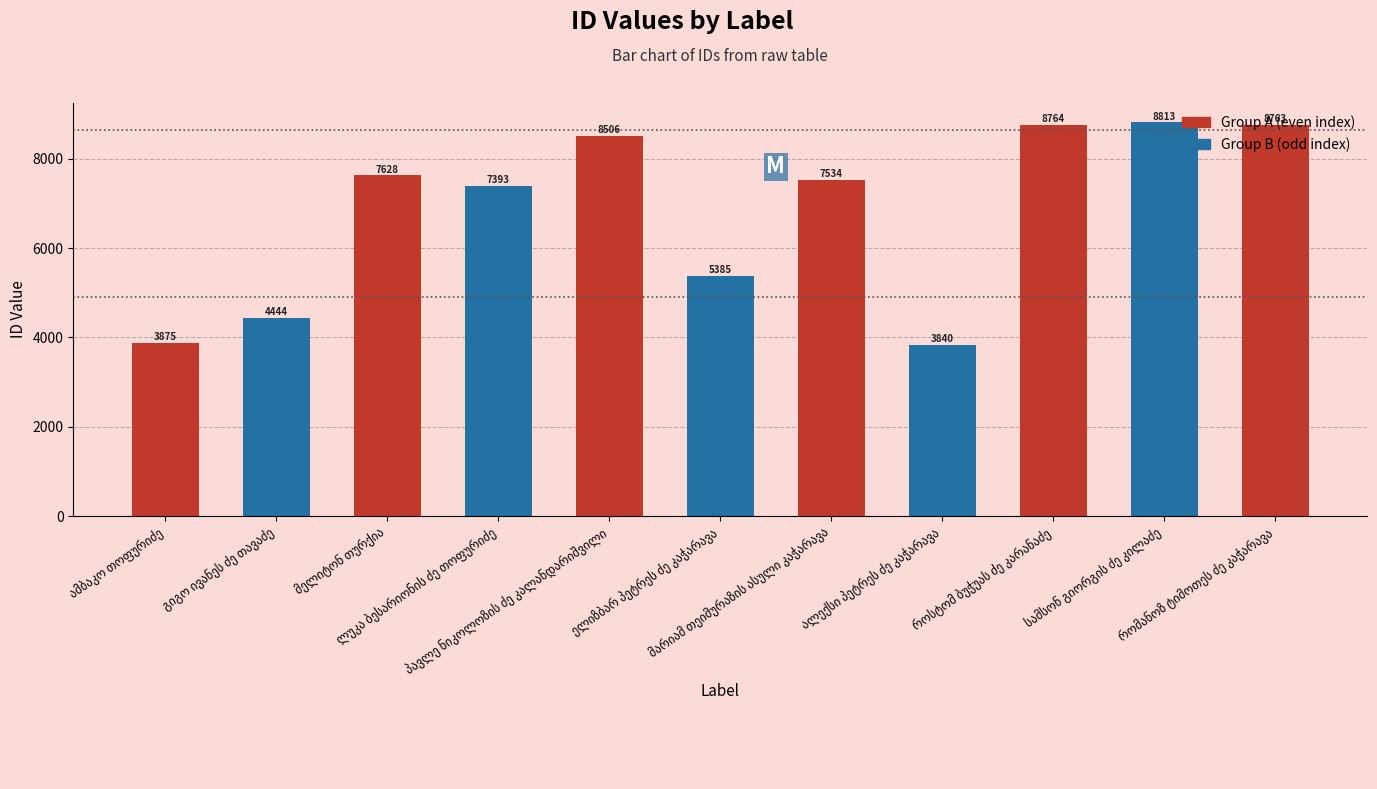

Rank the categories by value from highest to lowest.

სამსონ გიორგის ძე კილაძე, როსტომ ბუჭუას ძე კარანაძე, რომანოზ ტიმოთეს ძე კაჭარავა, პავლე ნიკოლოზის ძე კალანდარიშვილი, მელიტონ თურქია, მარიამ თეიმურაზის ასული კაჭარავა, ლუკა ბესარიონის ძე თოფურიძე, ელიზბარ პეტრეს ძე კაჭარავა, გიგო ივანეს ძე თავაძე, ამბაკო თოფურიძე, ალექსი პეტრეს ძე კაჭარავა